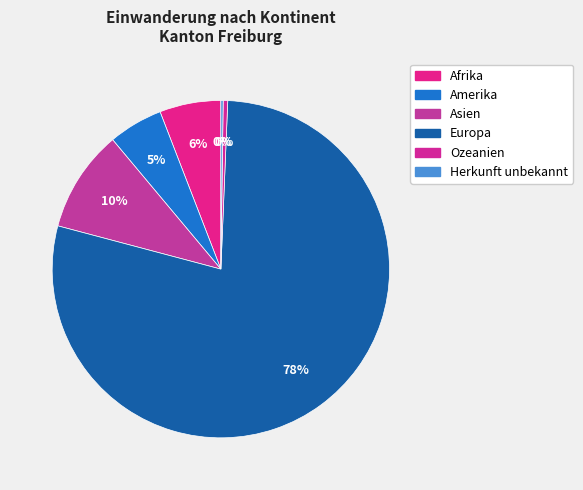

To the nearest percent, what is the difference between the Herkunft unbekannt and Afrika slice percentages?

6%